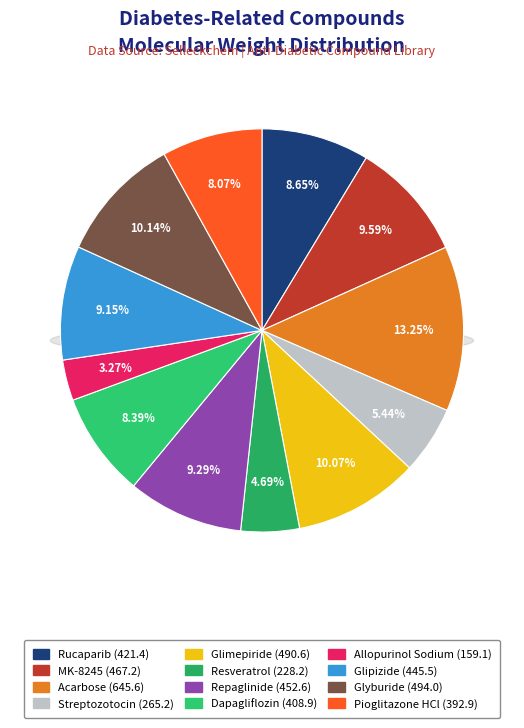

Is there any slice that represents more than half of the pie?

No